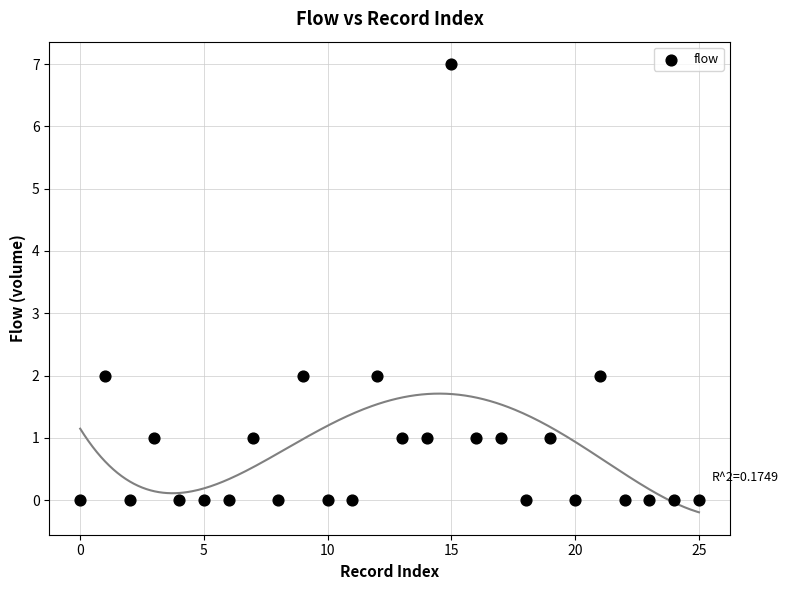

What is the range of Y values (max minus min)?

7